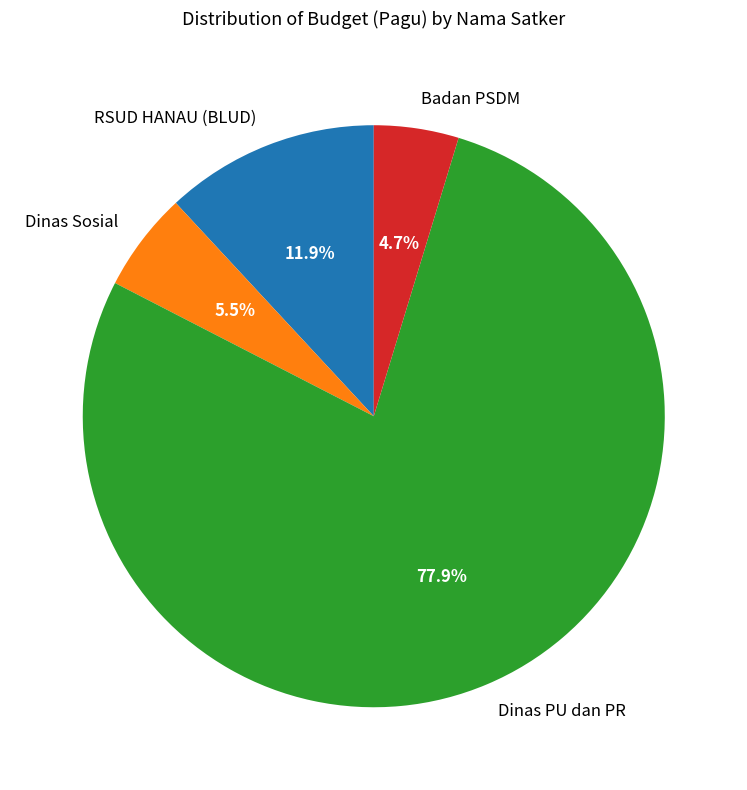

Count the number of slices in the pie.

4